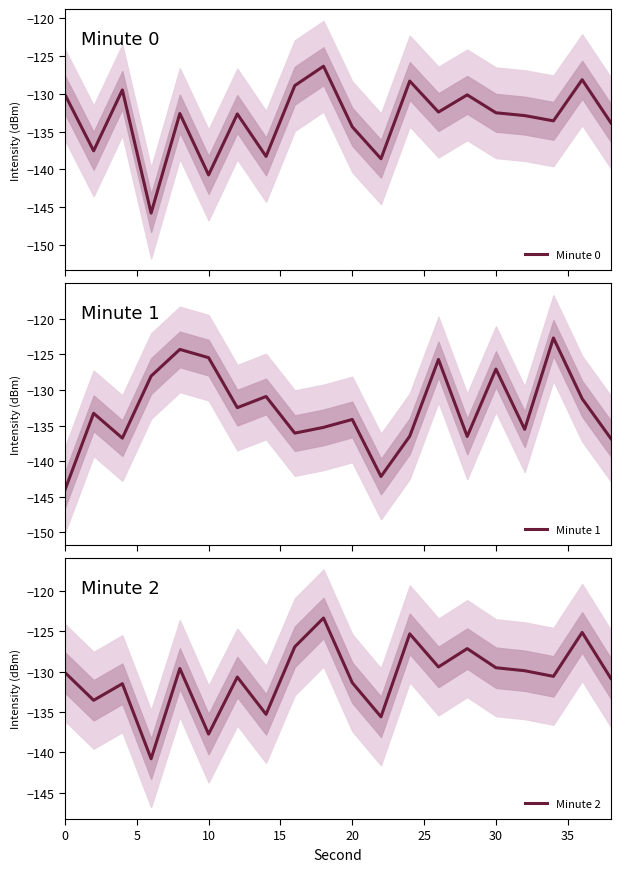

What is the highest value of the Minute 0 series?

-126.4